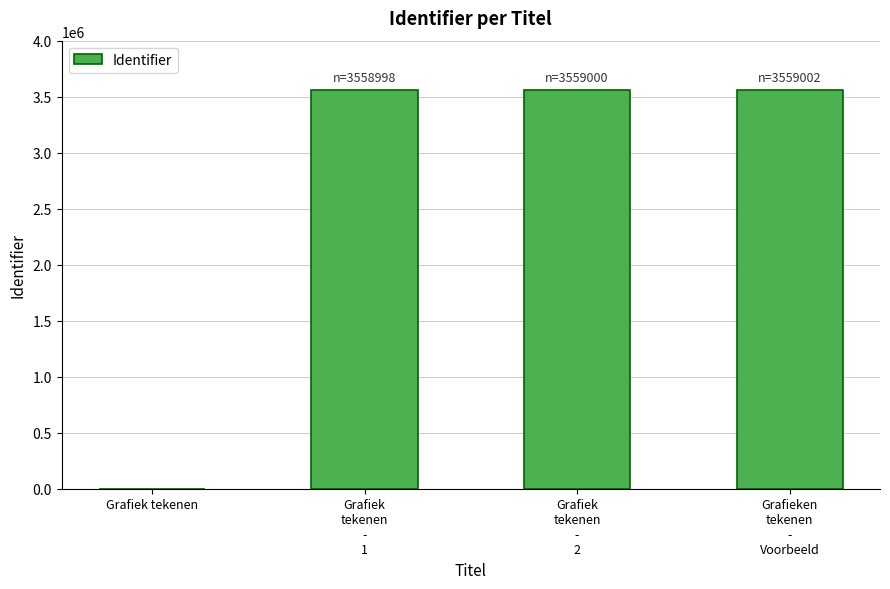

What is the greatest value displayed?

3559002